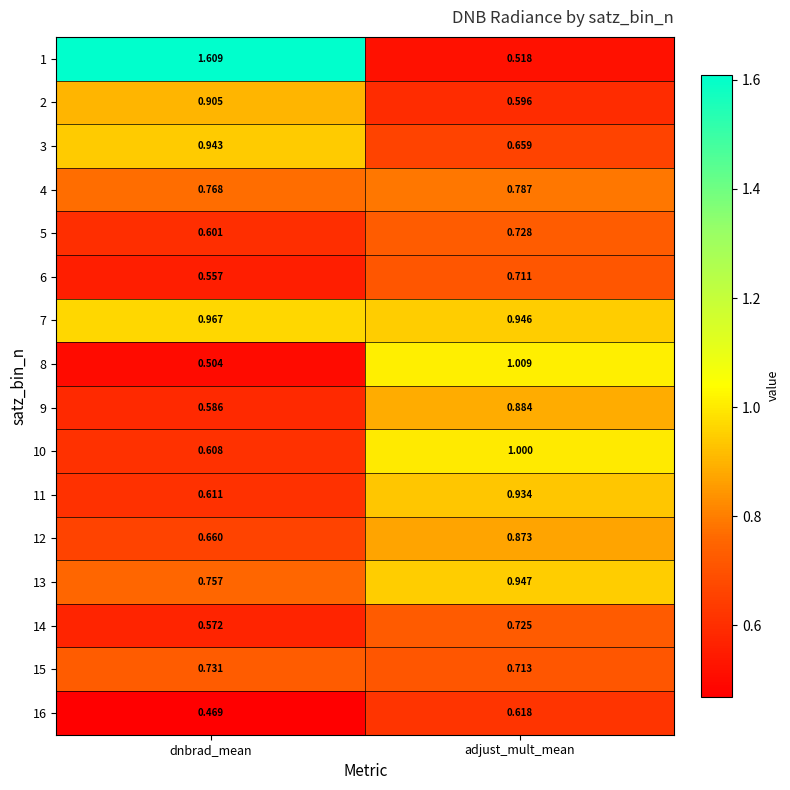

How many series are shown in this chart?

16